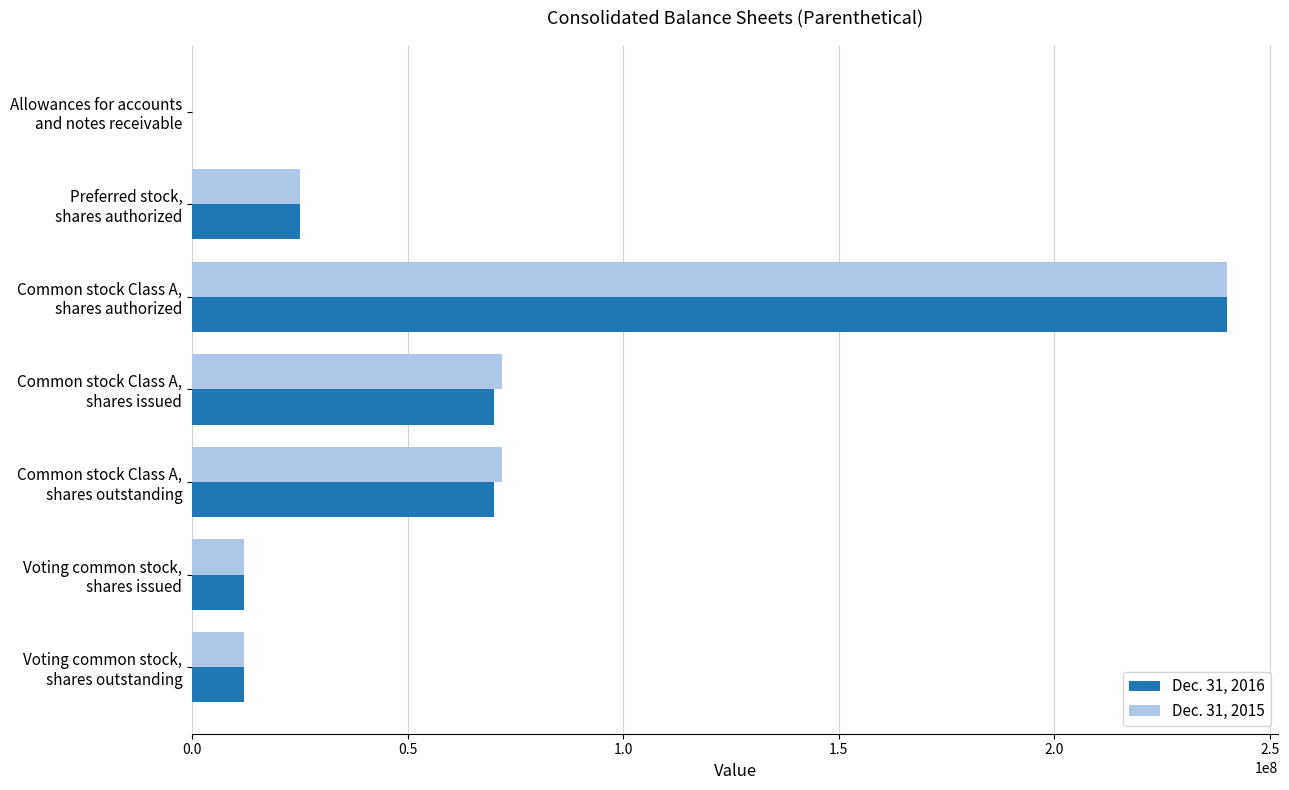

How many distinct data groups are displayed?

2